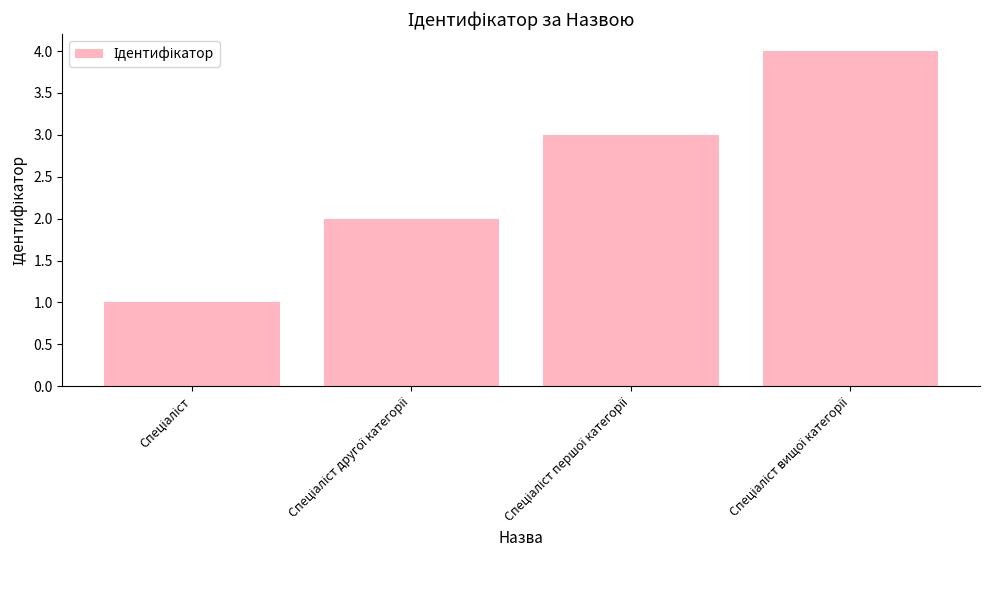

What is the difference between the maximum and minimum values?

3